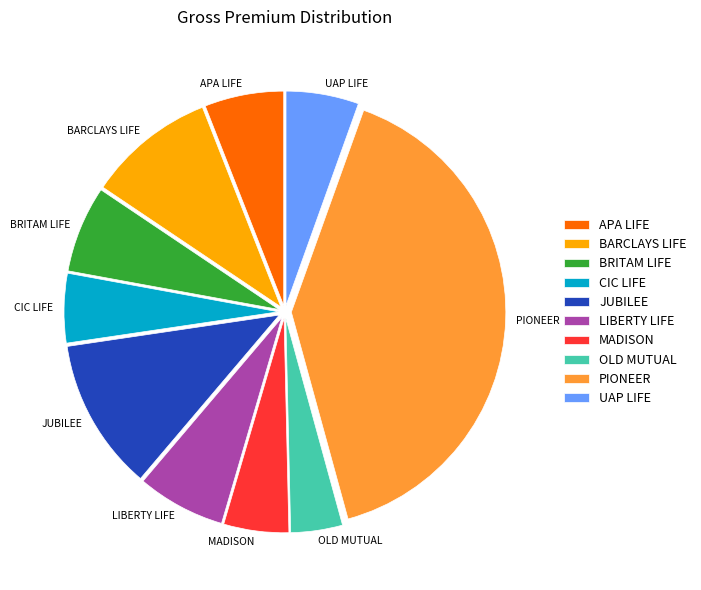

Is LIBERTY LIFE the majority of the pie?

No